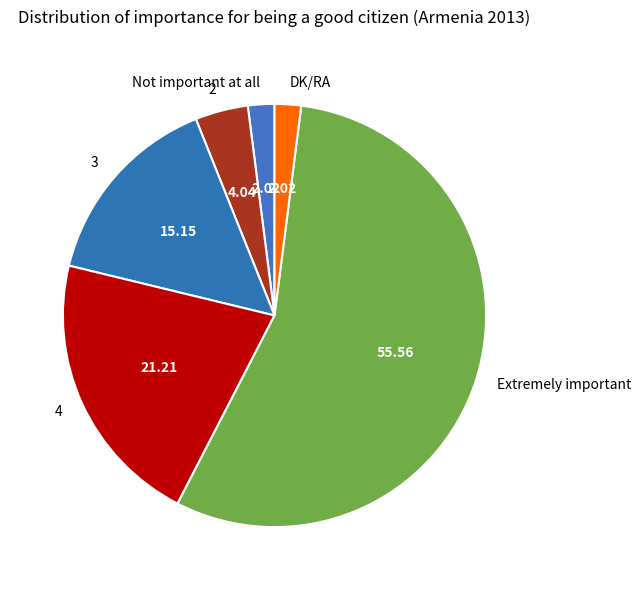

How many slices are in this pie chart?

6